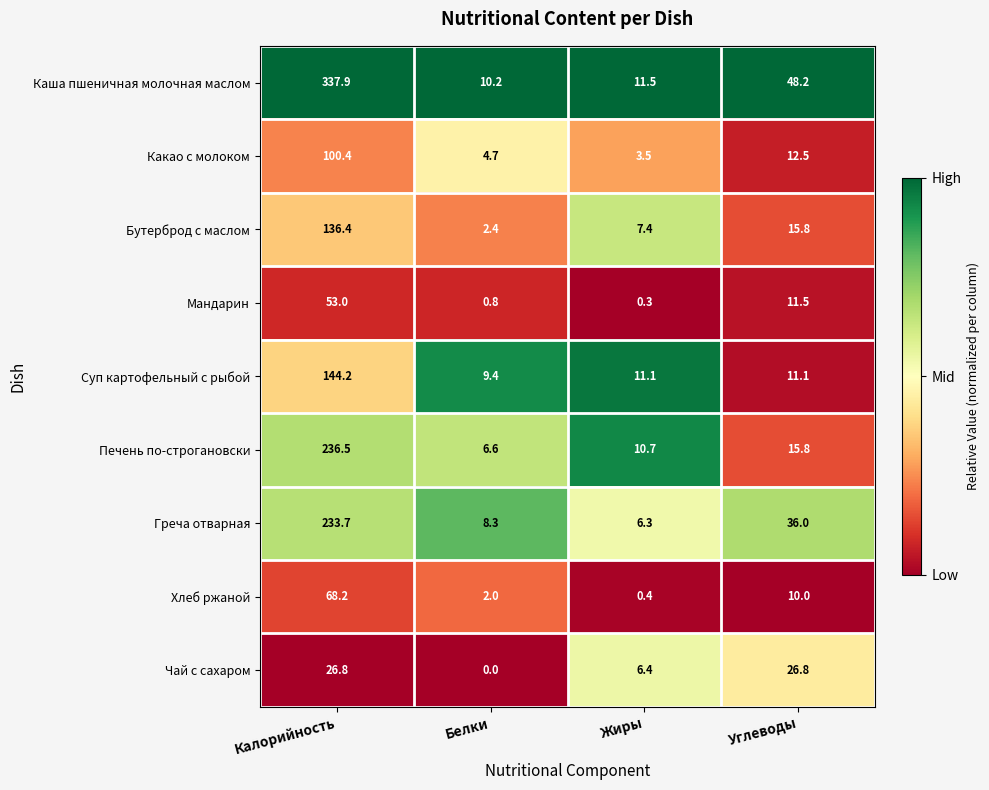

What is the sum of all Суп картофельный с рыбой values?

175.8